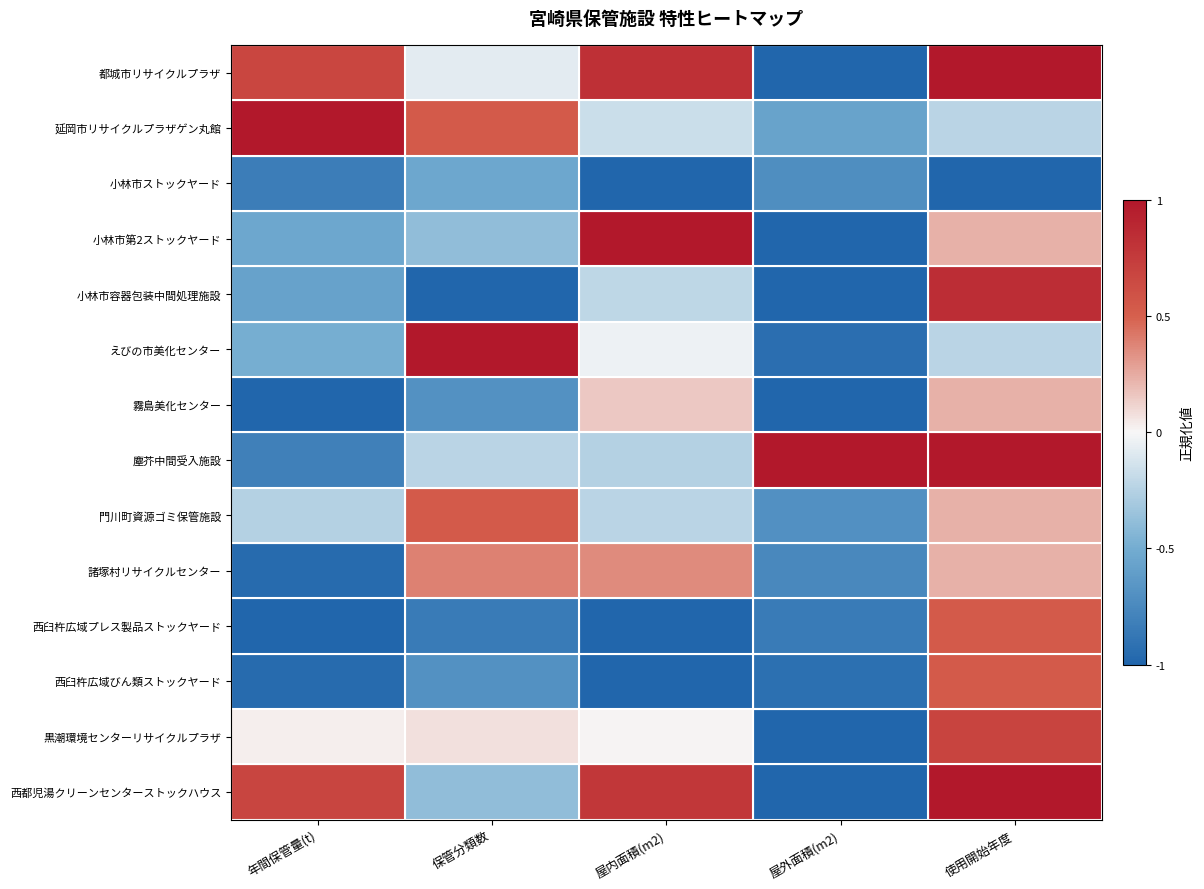

At which category does the chart reach its minimum across all series?

屋外面積(m2)